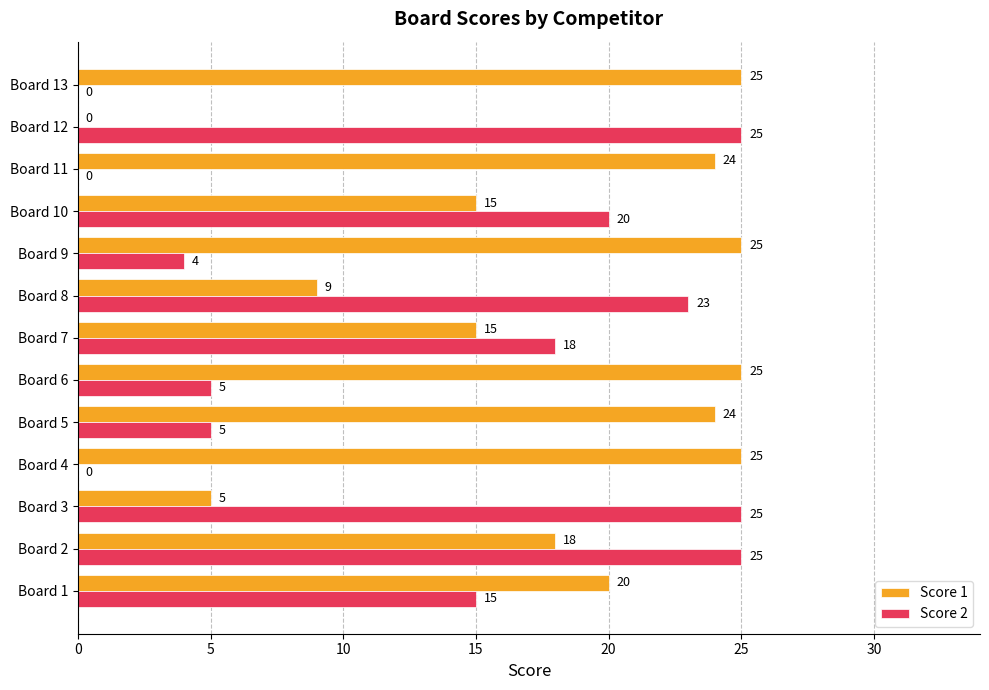

At which category is the sum across all series the highest?

Board 2